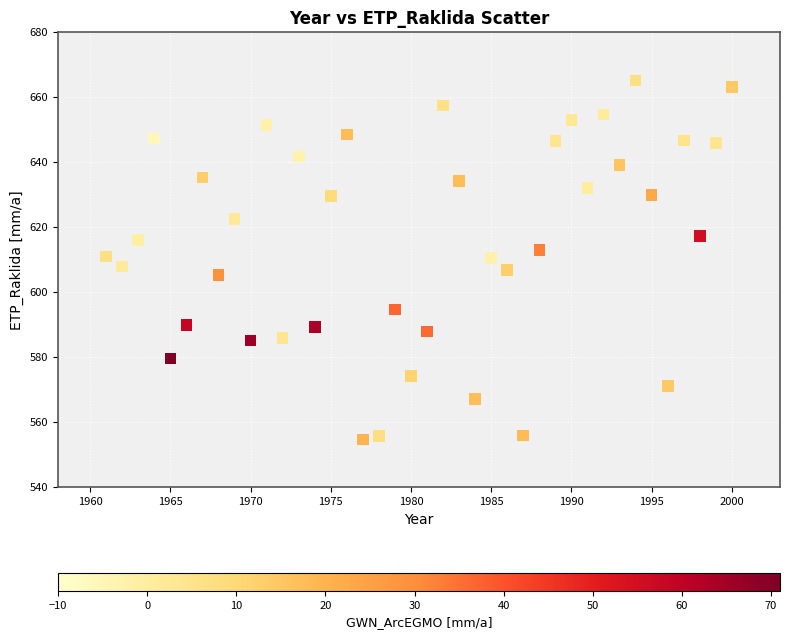

What is the range of X values (max minus min)?

39.0